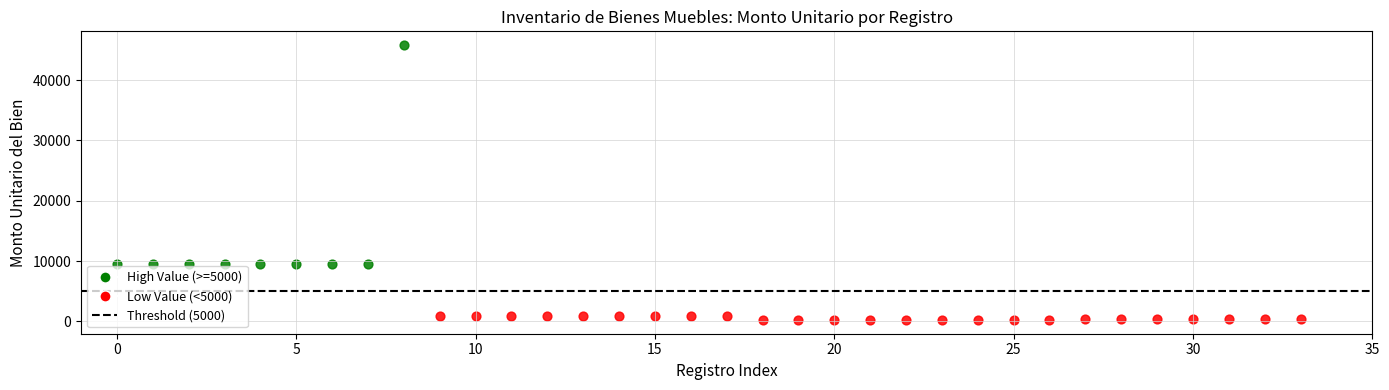

Which series reaches the maximum Y coordinate?

High Value (>=5000)